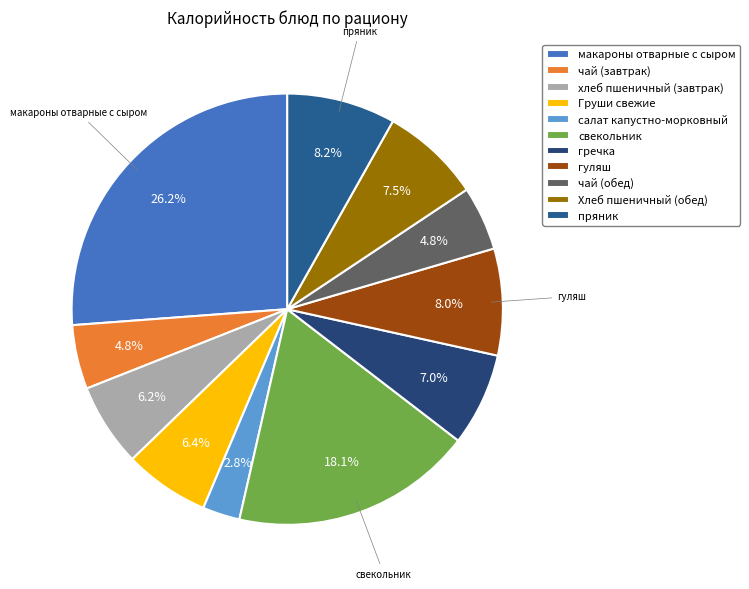

Count the number of slices in the pie.

11